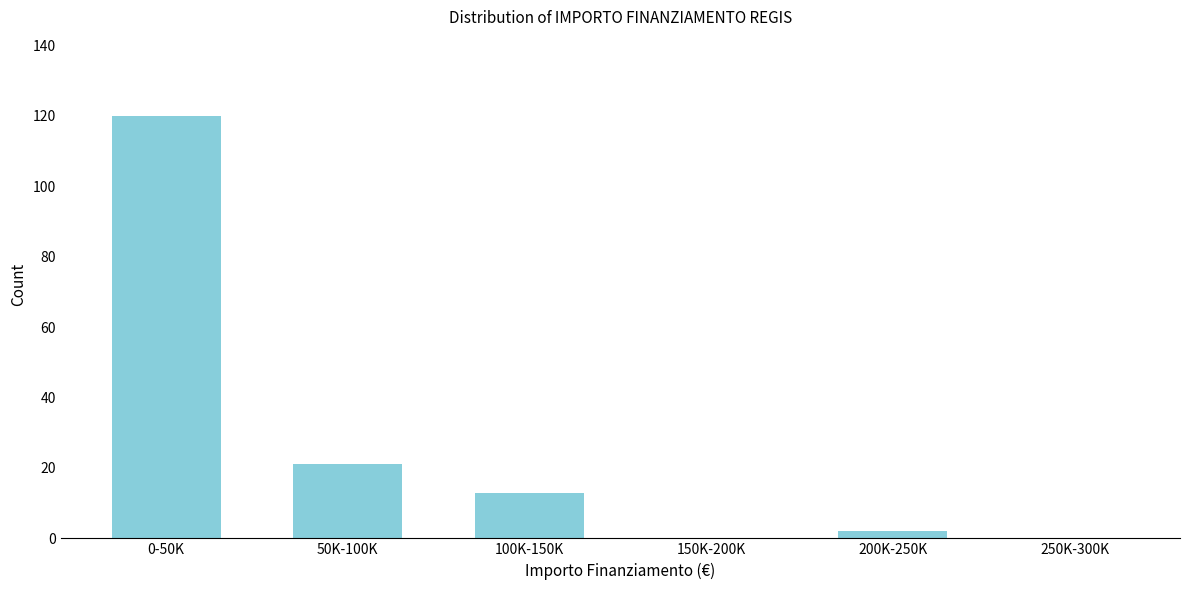

Reading left to right, what are all the values shown in this chart?

0-50K=120	50K-100K=21	100K-150K=13	150K-200K=0	200K-250K=2	250K-300K=0